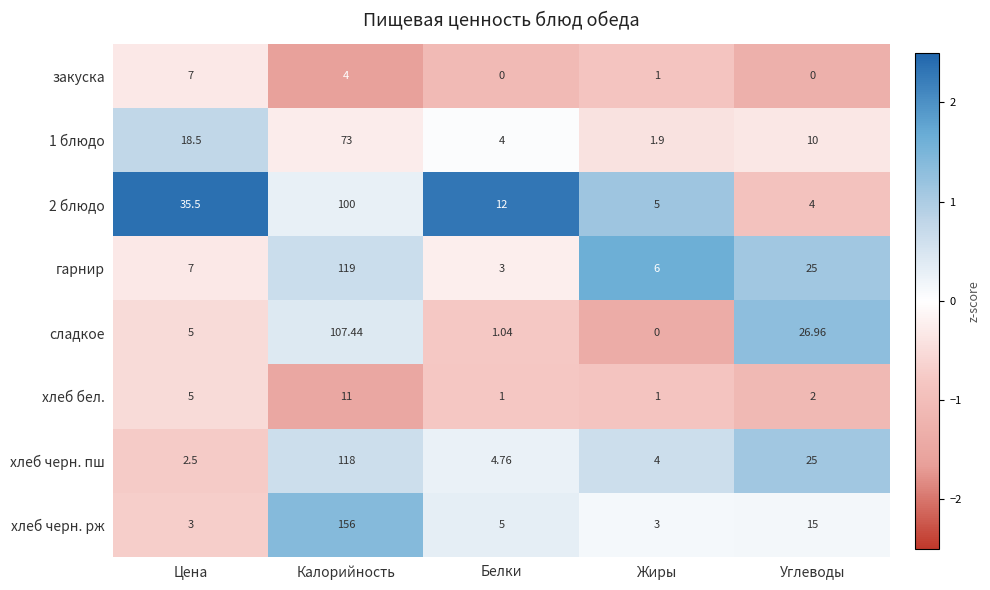

Which series has the widest spread of values?

хлеб черн. рж